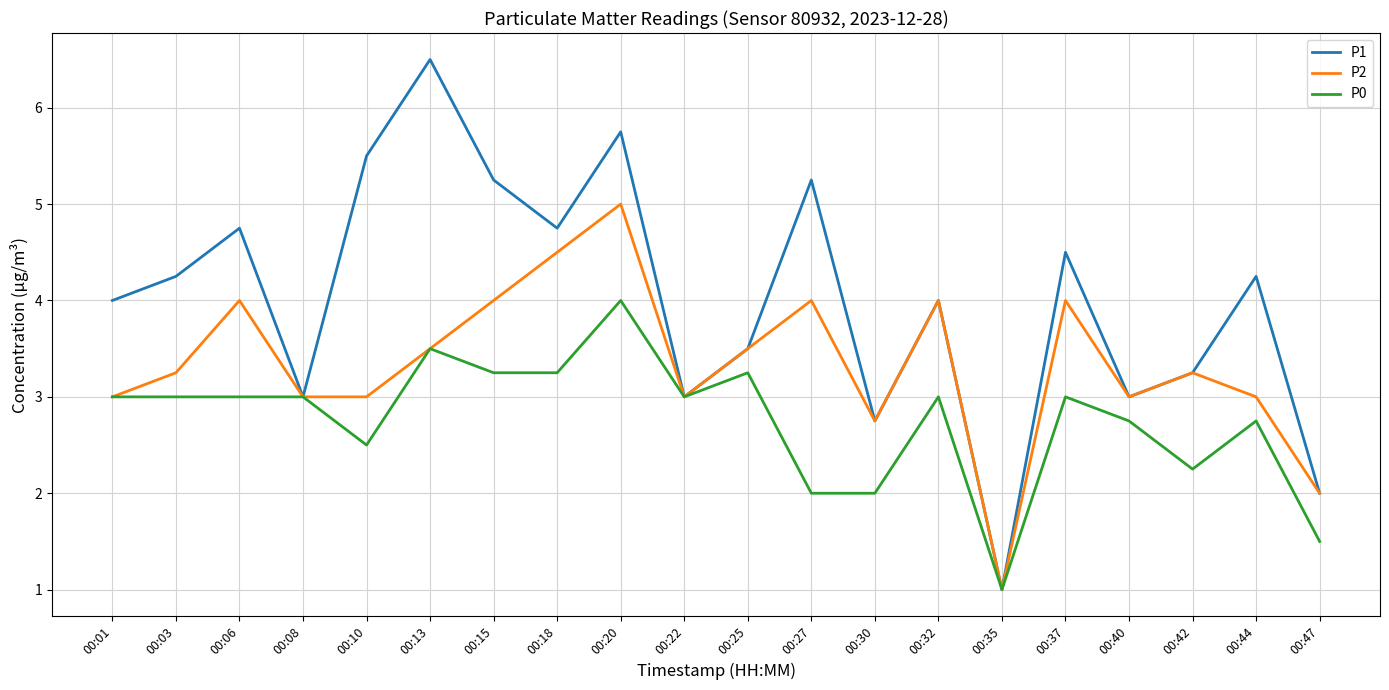

How many distinct data groups are displayed?

3